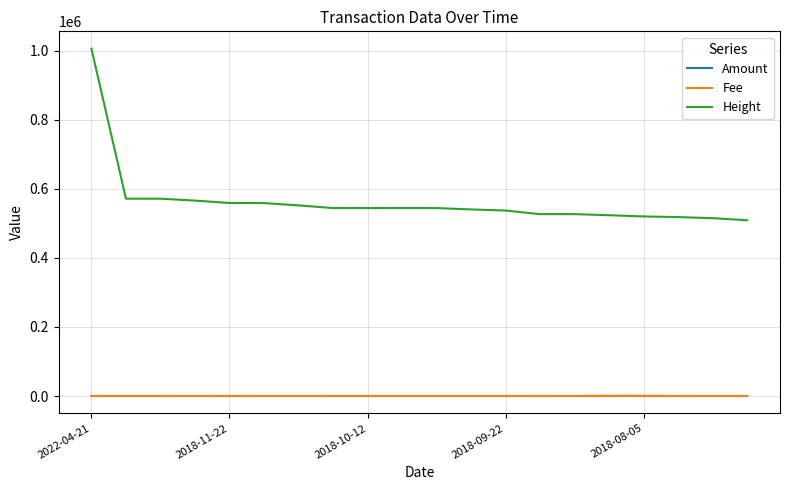

Which series has the widest spread of values?

Height